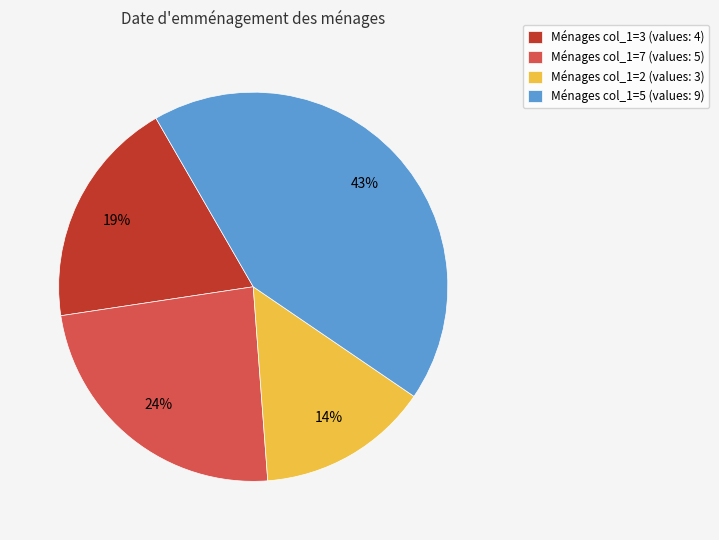

Which slice is the smallest?

Ménages col_1=2 (values: 3)